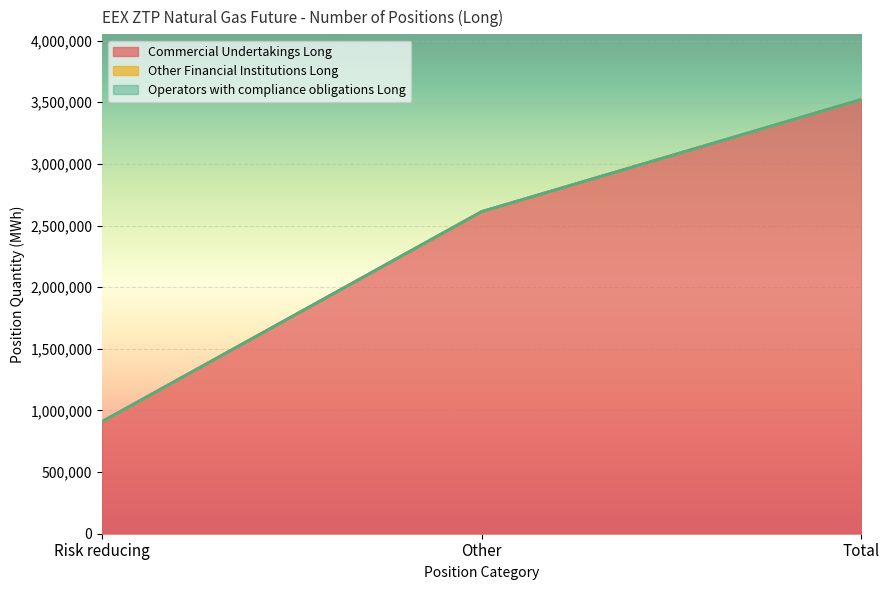

Reading left to right, transcribe all the data shown in this chart.

Commercial Undertakings Long: Risk reducing=909366	Other=2612995	Total=3522361
Other Financial Institutions Long: Risk reducing=0	Other=0	Total=0
Operators with compliance obligations Long: Risk reducing=0	Other=0	Total=0